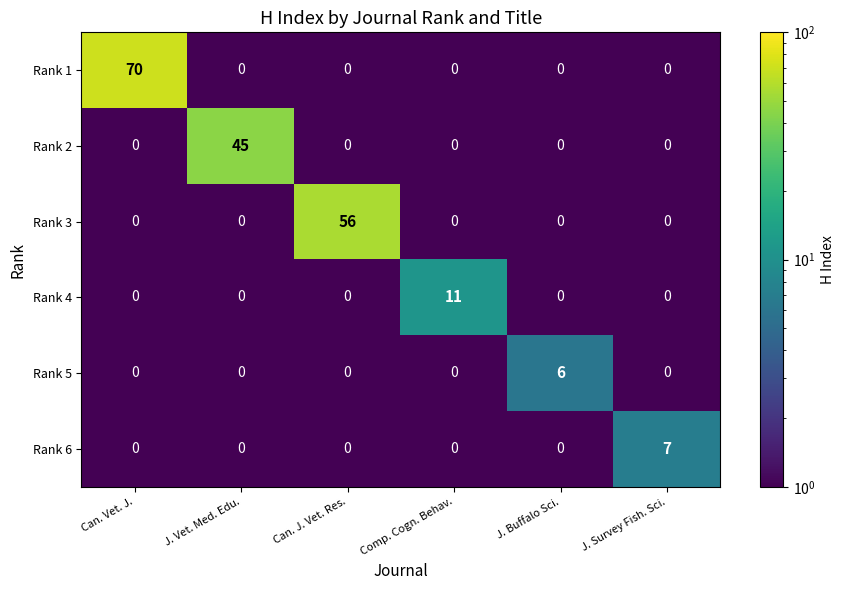

At how many categories does at least one series exceed 34?

3